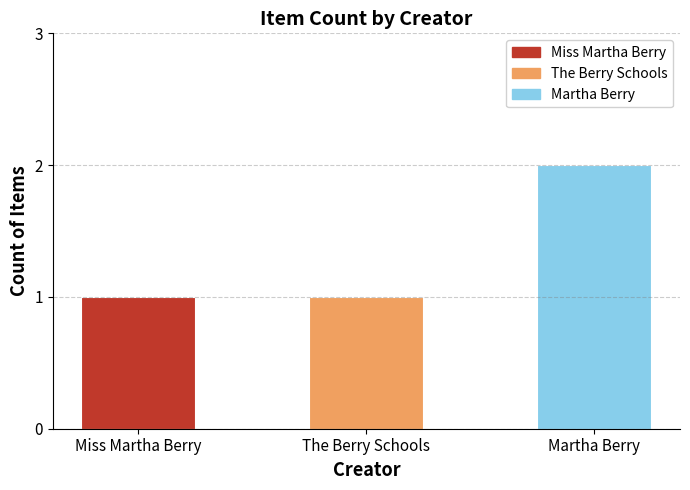

Is it true that the value at Miss Martha Berry is 1?

True